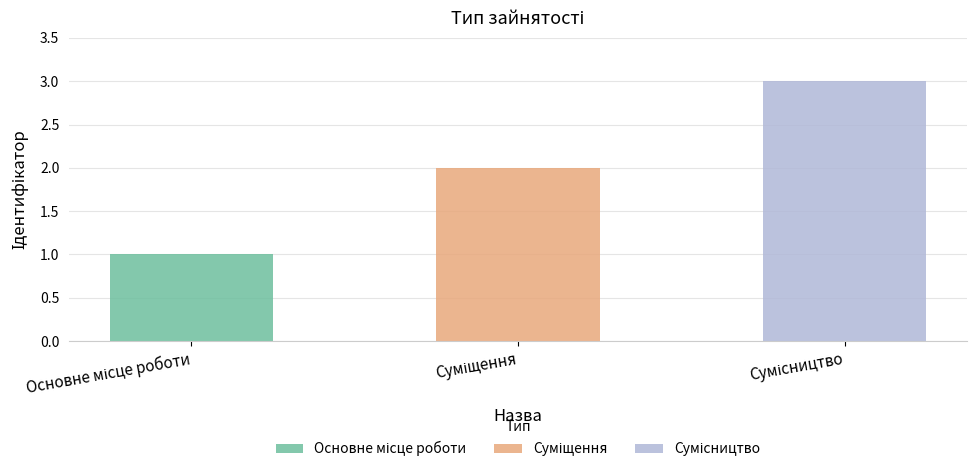

What is the difference between the maximum and minimum values?

2